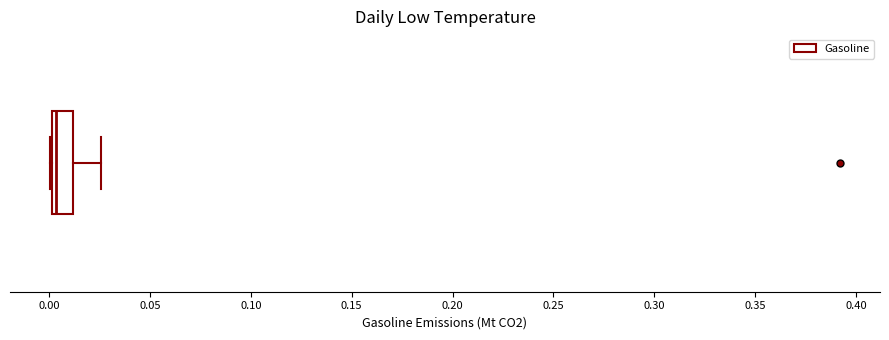

Transcribe this box plot: give where the median line is, the range the box spans, and where the two whiskers end, as read against the x-axis. The values are not printed on the chart, so give them approximately, as read against the axis.

median 0.005, box 0.000 to 0.010, whiskers 0.000 to 0.025